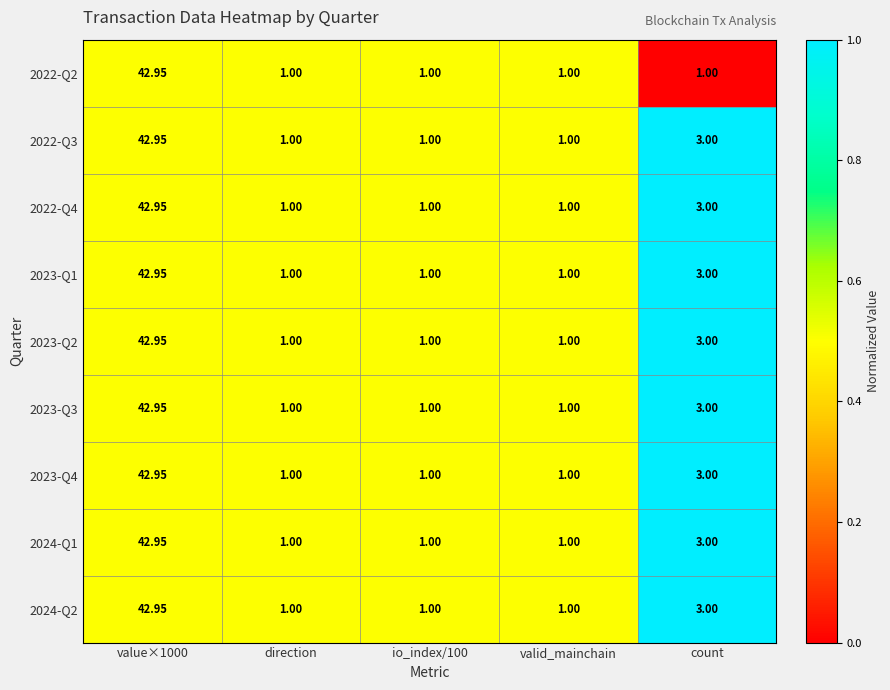

Where is 2024-Q2 nearest to the value 21?

count